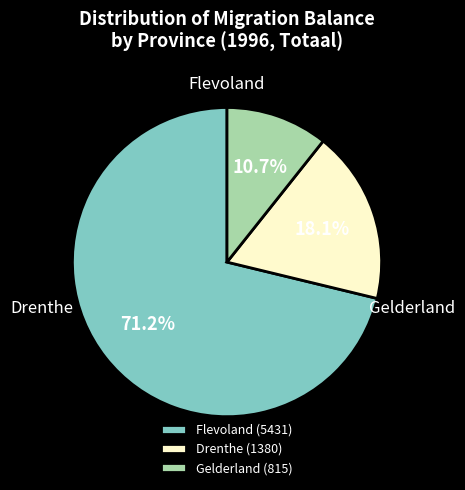

Approximately how many times larger is the value at Flevoland compared to Drenthe?

3.9